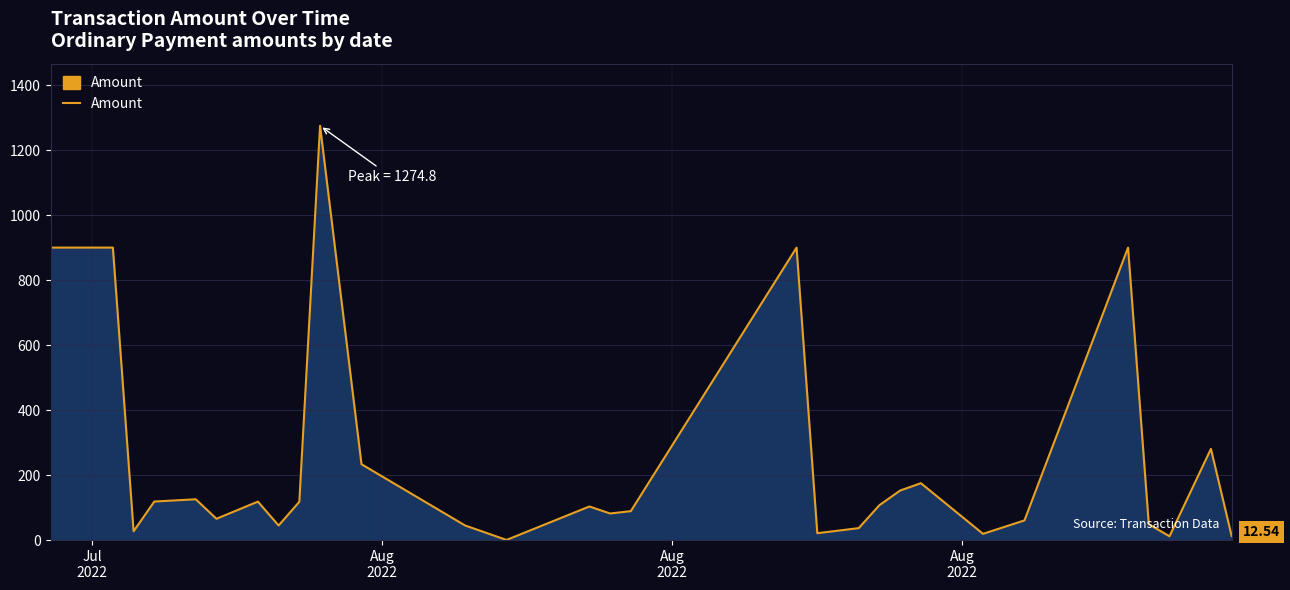

What is the difference between the maximum and minimum values?

1274.4